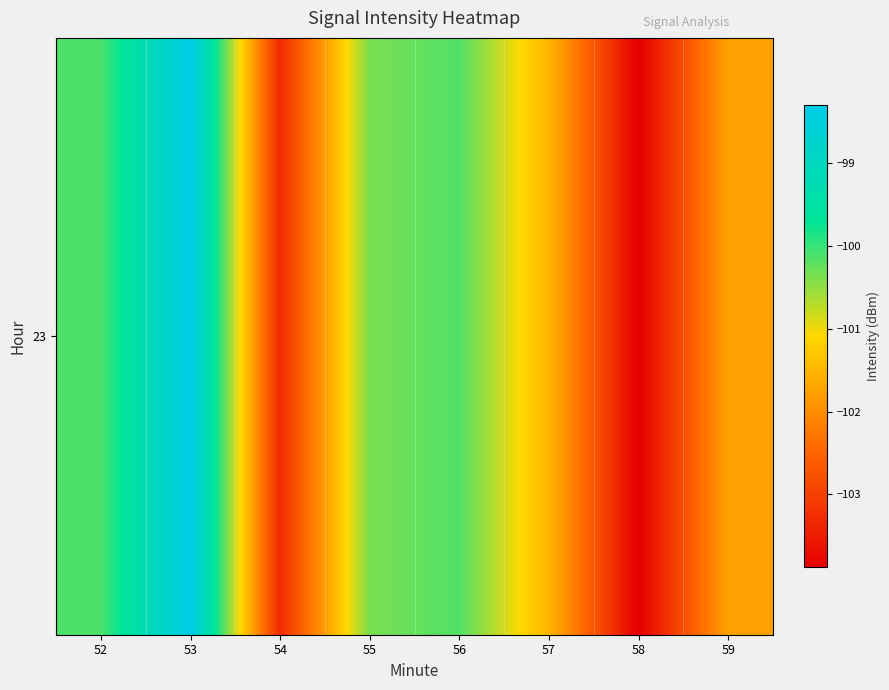

What is the greatest value displayed?

-98.3